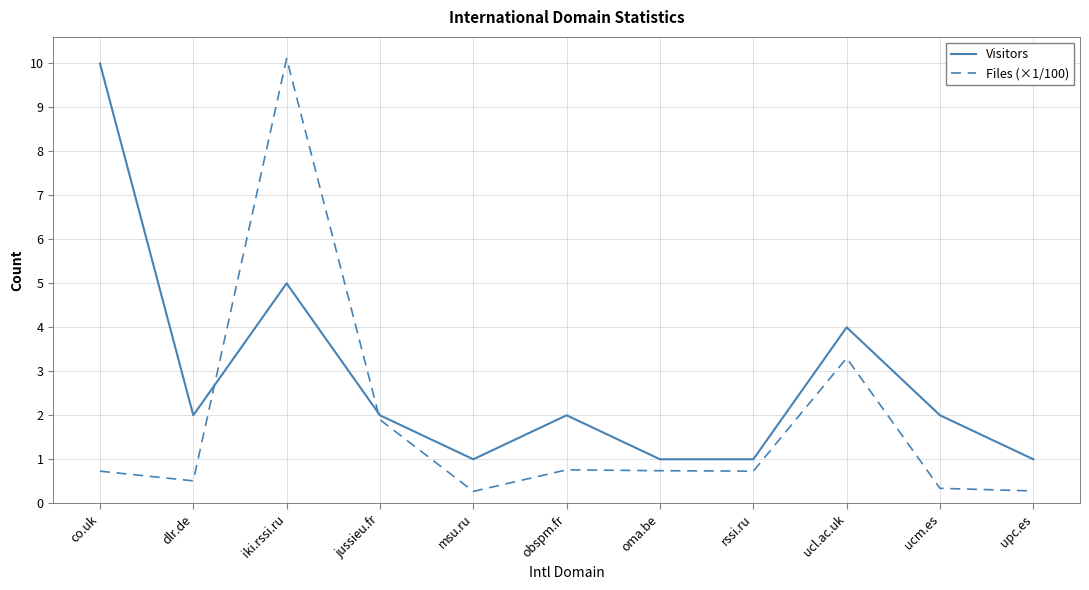

Between msu.ru and rssi.ru, which series saw the biggest shift?

Files (×1/100)